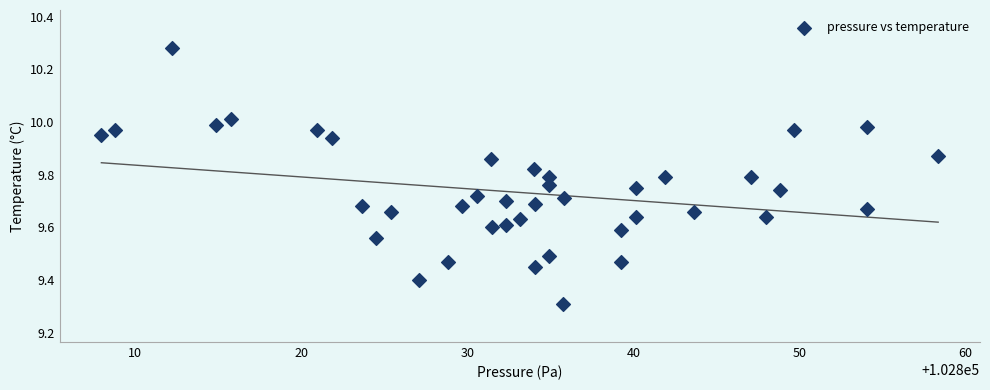

What Y value in the scatter plot is closest to 9?

9.3